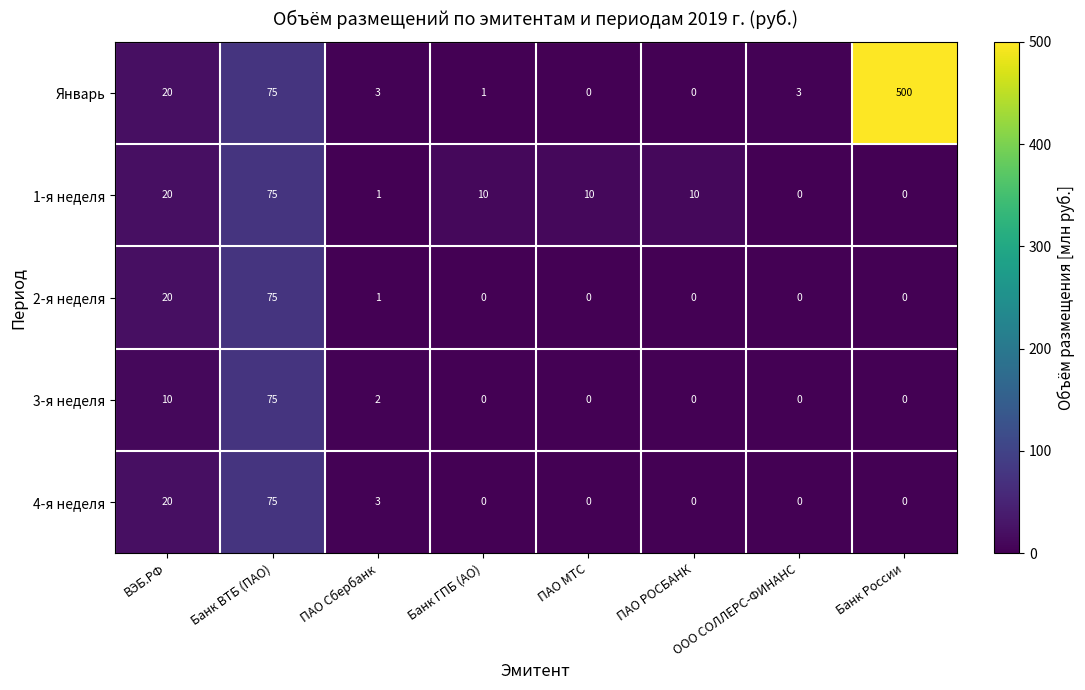

At which category is the sum across all series the highest?

Банк России